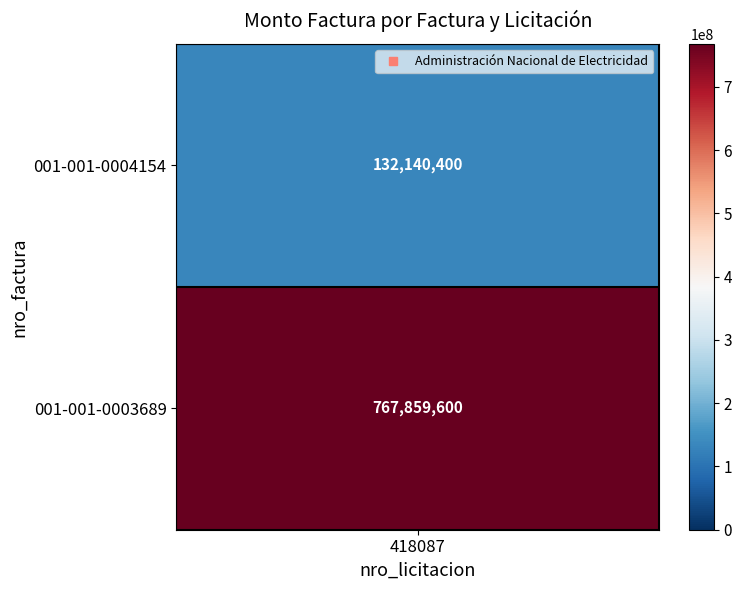

Approximately how many times larger is the value at 0 compared to 1?

0.2